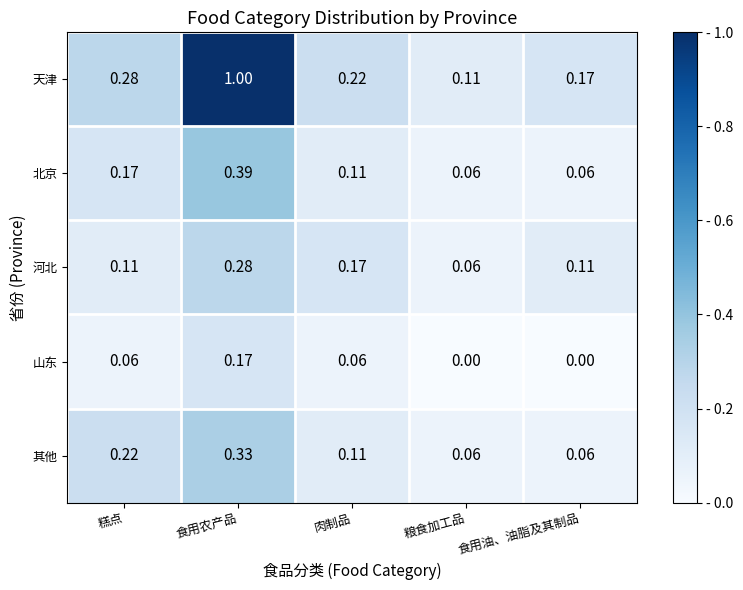

List the series in order of their peak value, lowest first.

山东, 河北, 其他, 北京, 天津